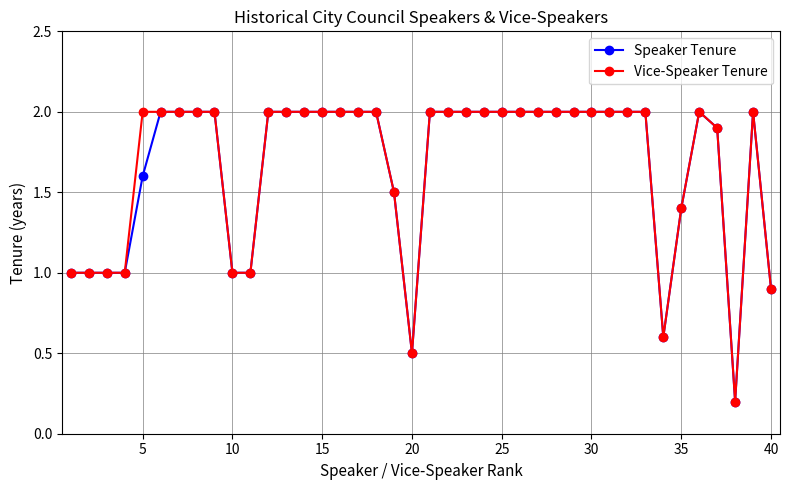

True or false: Vice-Speaker Tenure has more than 0 points higher than both neighbors.

True